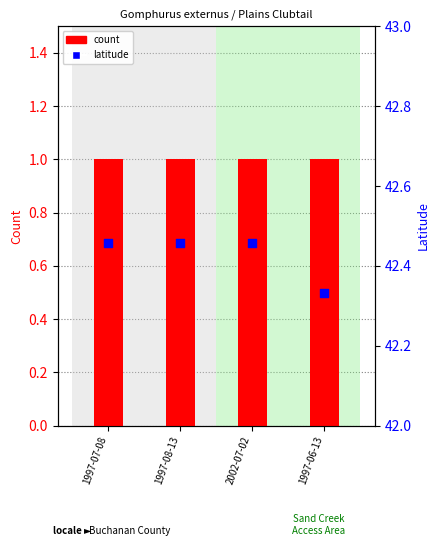

At which category is the sum across all series the highest?

1997-07-08